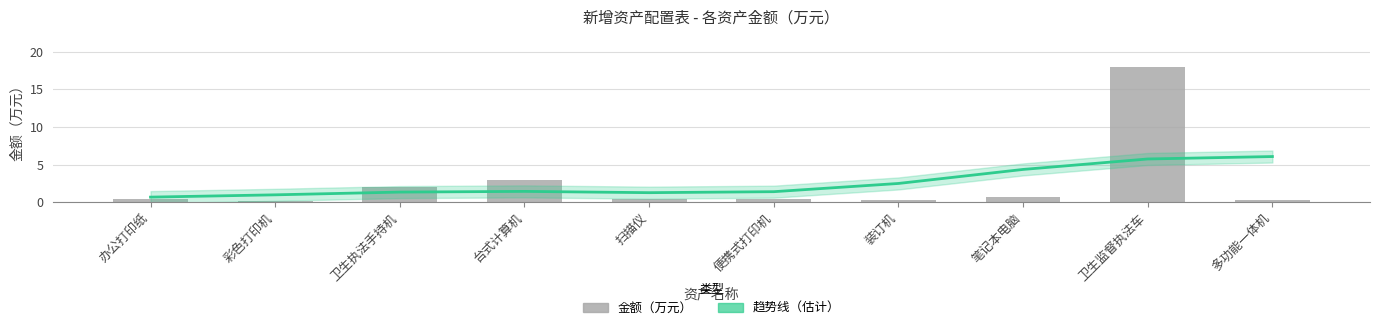

What is the greatest value displayed?

18.0